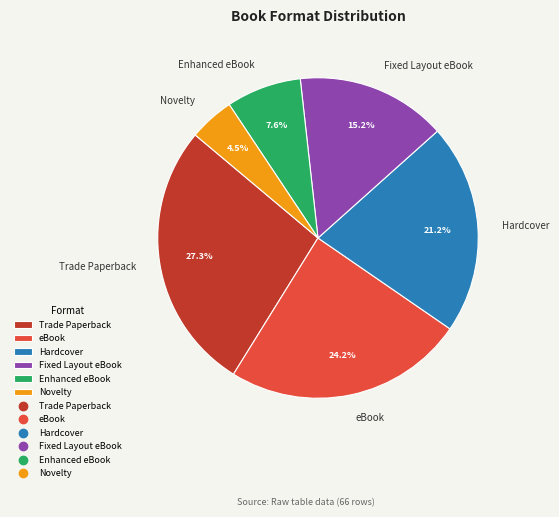

To the nearest percent, what percentage of the pie is Trade Paperback?

27%